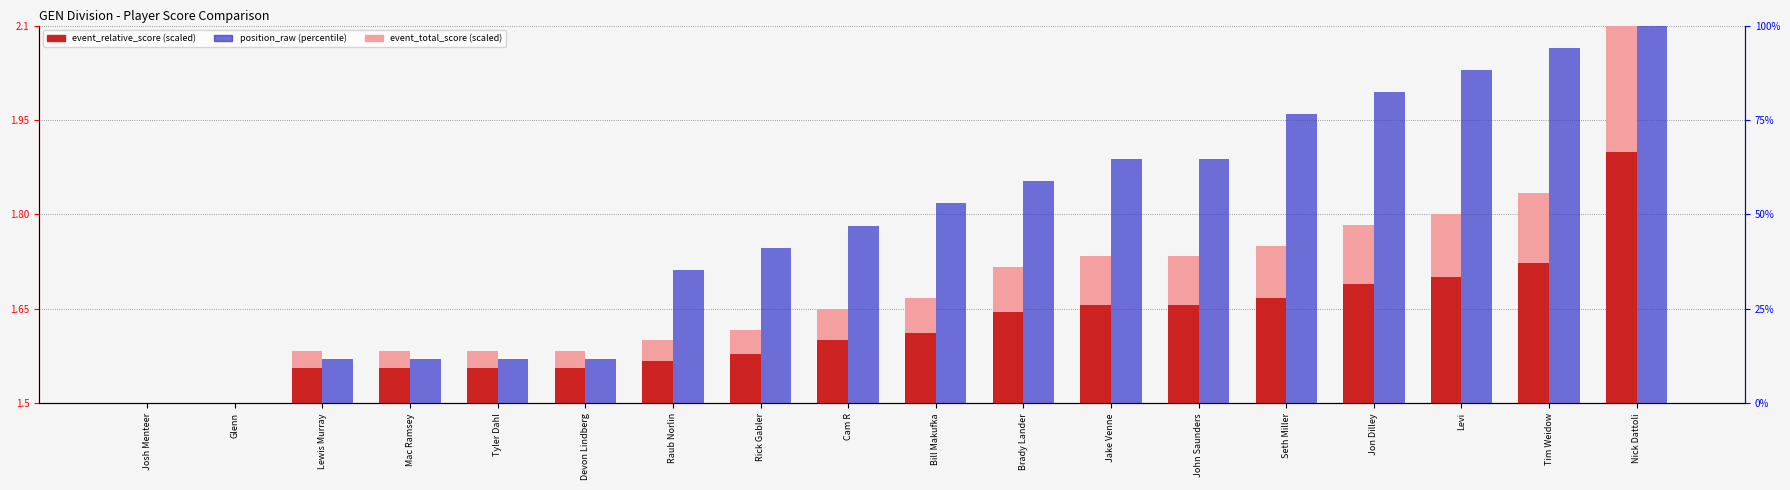

Reading right to left, extract all data points from this chart.

event_total_score (scaled): Nick Dattoli=2.1	Tim Weidow=1.8	Levi=1.8	Jon Dilley=1.8	Seth Miller=1.8	John Saunders=1.7	Jake Venne=1.7	Brady Lander=1.7	Bill Makufka=1.7	Cam R=1.6	Rick Gabler=1.6	Raub Norlin=1.6	Devon Lindberg=1.6	Tyler Dahl=1.6	Mac Ramsey=1.6	Lewis Murray=1.6	Glenn=1.5	Josh Menteer=1.5
event_relative_score (scaled): Nick Dattoli=1.9	Tim Weidow=1.7	Levi=1.7	Jon Dilley=1.7	Seth Miller=1.7	John Saunders=1.7	Jake Venne=1.7	Brady Lander=1.6	Bill Makufka=1.6	Cam R=1.6	Rick Gabler=1.6	Raub Norlin=1.6	Devon Lindberg=1.6	Tyler Dahl=1.6	Mac Ramsey=1.6	Lewis Murray=1.6	Glenn=1.5	Josh Menteer=1.5
position_raw (percentile): Nick Dattoli=100.0	Tim Weidow=94.1	Levi=88.2	Jon Dilley=82.4	Seth Miller=76.5	John Saunders=64.7	Jake Venne=64.7	Brady Lander=58.8	Bill Makufka=52.9	Cam R=47.1	Rick Gabler=41.2	Raub Norlin=35.3	Devon Lindberg=11.8	Tyler Dahl=11.8	Mac Ramsey=11.8	Lewis Murray=11.8	Glenn=0.0	Josh Menteer=0.0